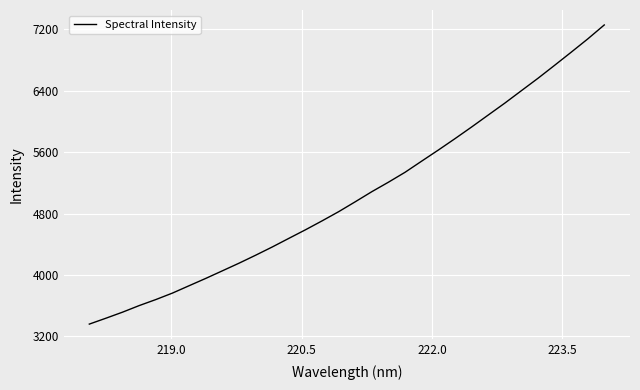

Count the number of categories in the chart.

32